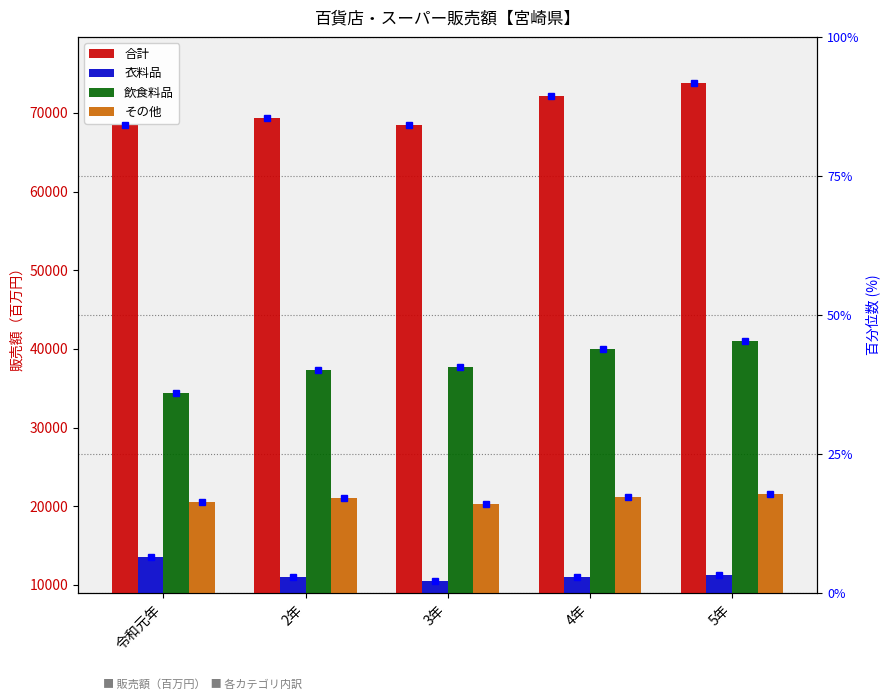

Reading left to right, what are all the values shown in this chart?

合計: 令和元年=68454.0	2年=69413.2	3年=68494.7	4年=72097.0	5年=73768.0
衣料品: 令和元年=13538.0	2年=10986.0	3年=10518.2	4年=10931.0	5年=11227.0
飲食料品: 令和元年=34448.8	2年=37347.7	3年=37722.4	4年=39955.0	5年=41053.0
その他: 令和元年=20467.1	2年=21079.5	3年=20254.0	4年=21210.7	5年=21488.0